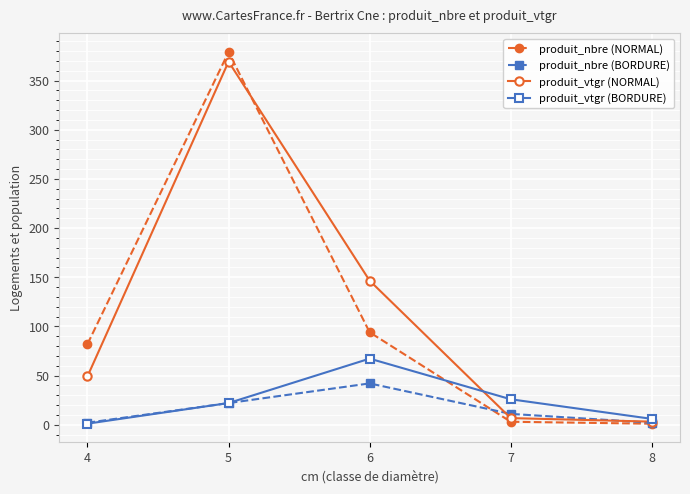

What is the highest value of the produit_nbre (NORMAL) series?

379.0